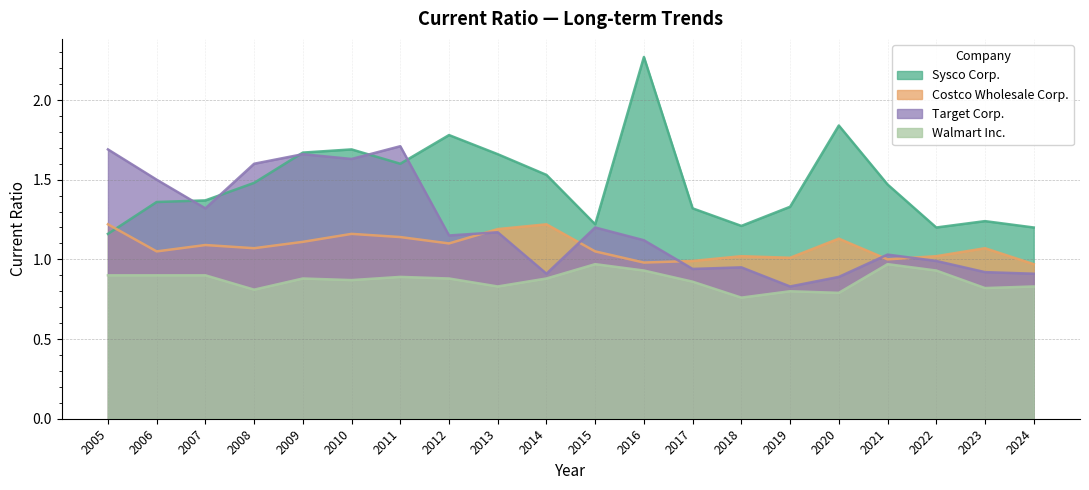

True or false: Walmart Inc. and Target Corp. intersect in this chart.

False